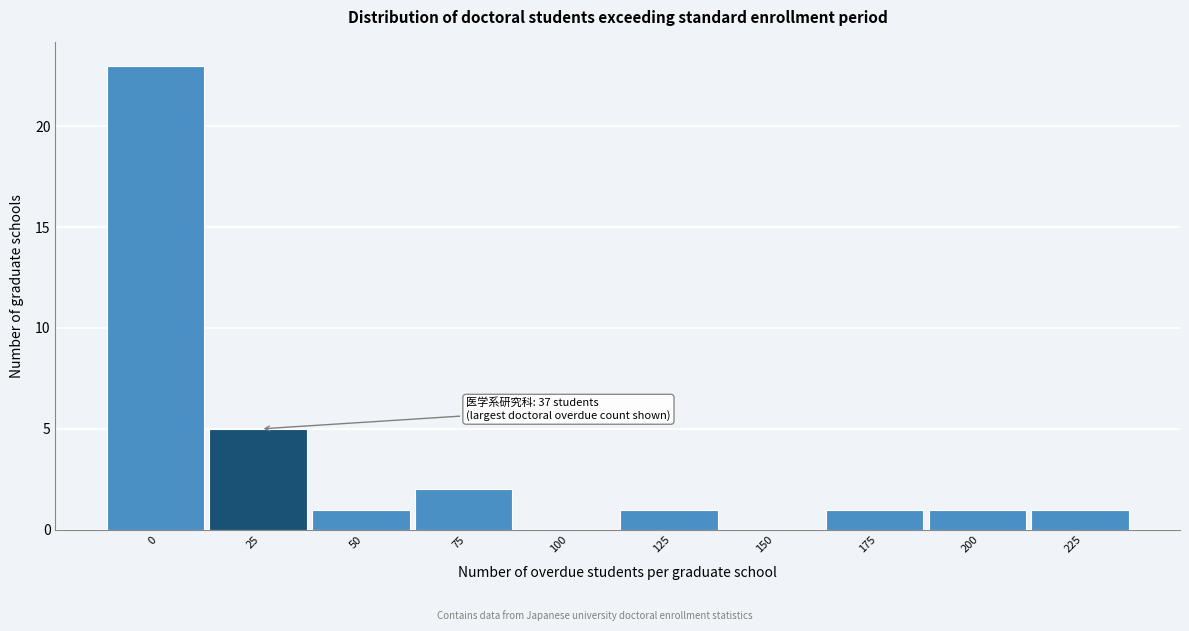

Reading left to right, transcribe all the data shown in this chart.

0=23	25=5	50=1	75=2	100=0	125=1	150=0	175=1	200=1	225=1